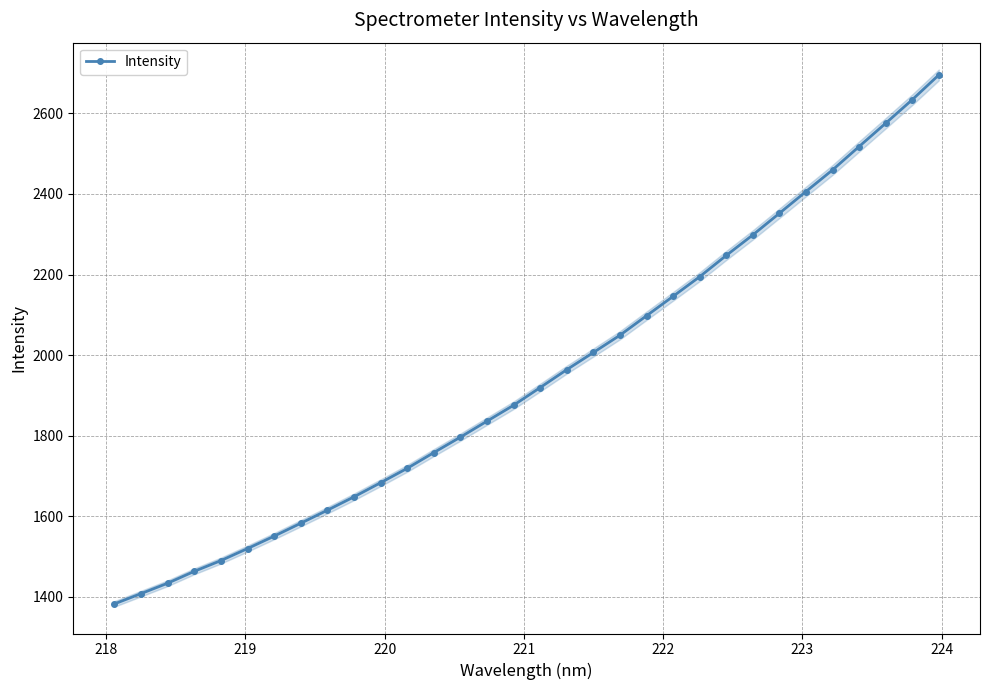

What is the value of the Intensity point at the 25th from the left?

2298.3